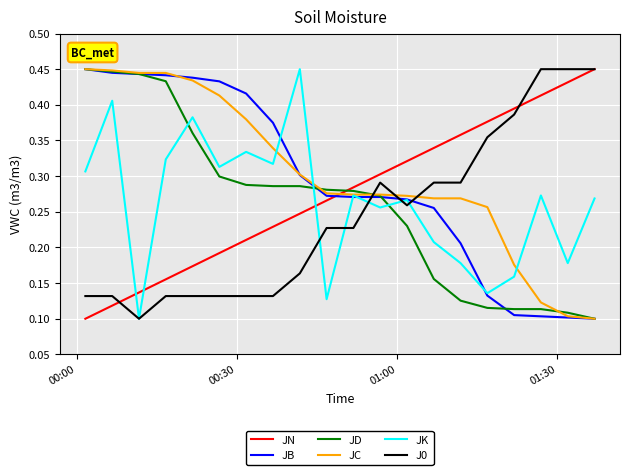

At how many categories does at least one series exceed 0?

20